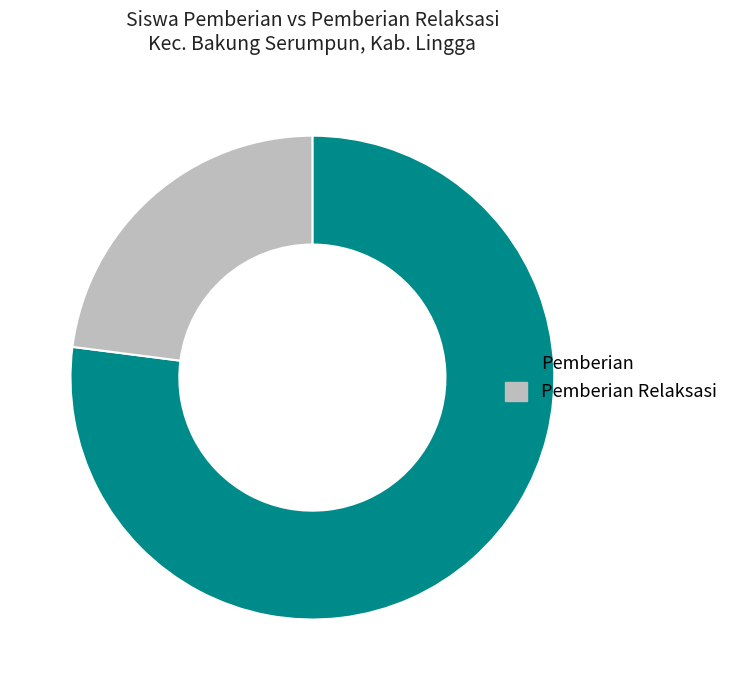

The Pemberian Relaksasi slice represents 14% of the pie. True or false?

False